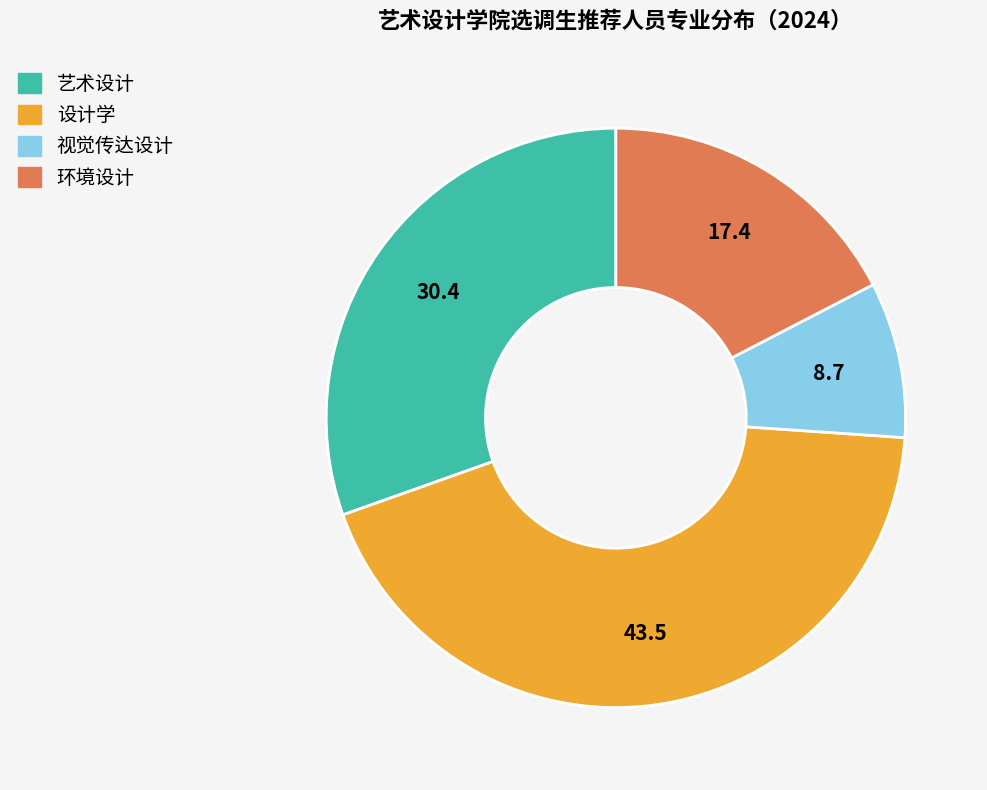

How many segments does this pie chart have?

4